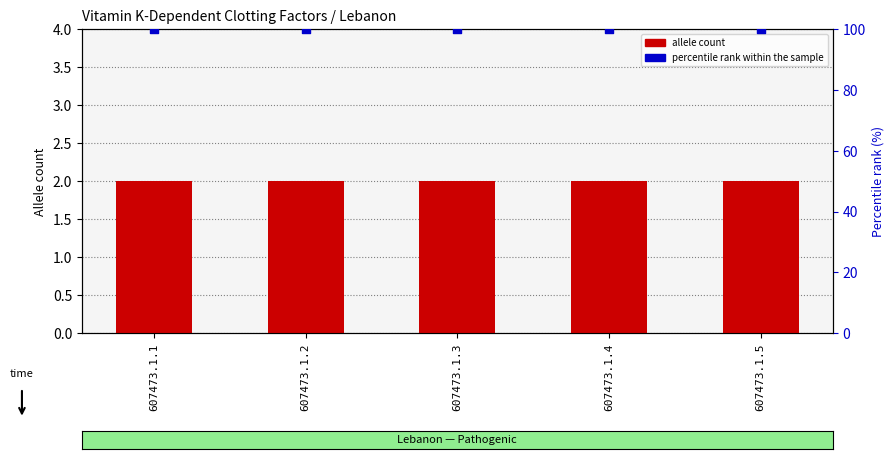

Which series contains the lowest Y value?

allele count